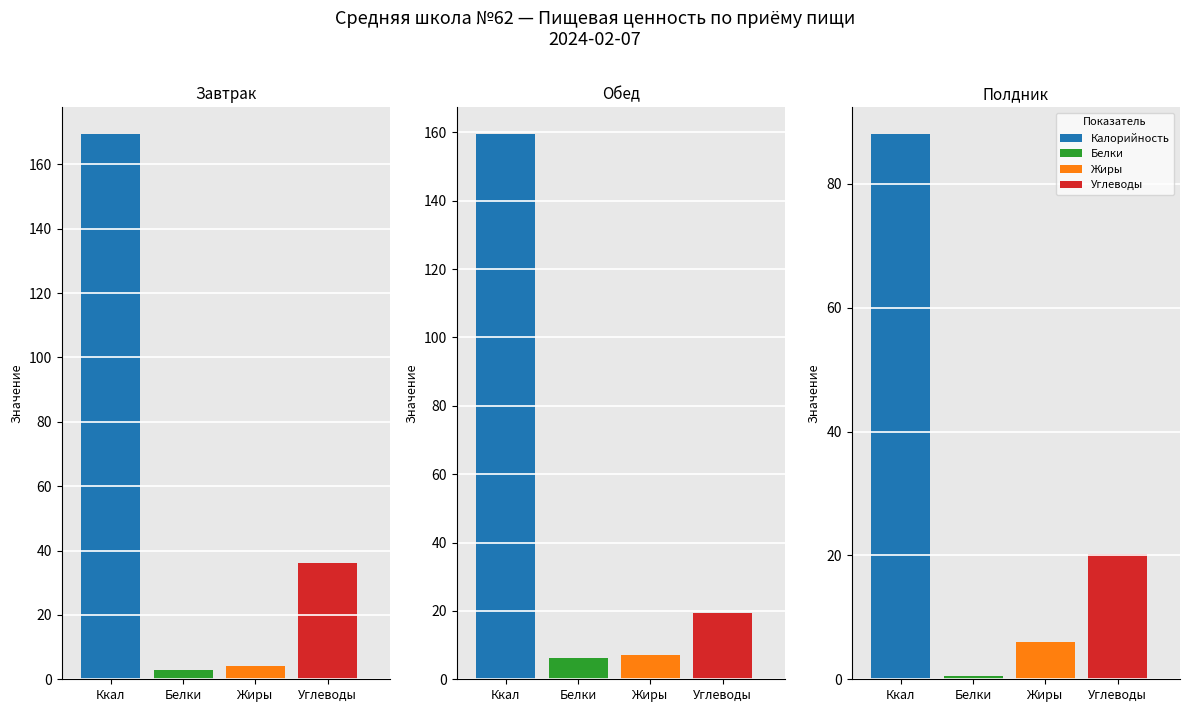

The value of Белки at Полдник is 0.5. True or false?

True